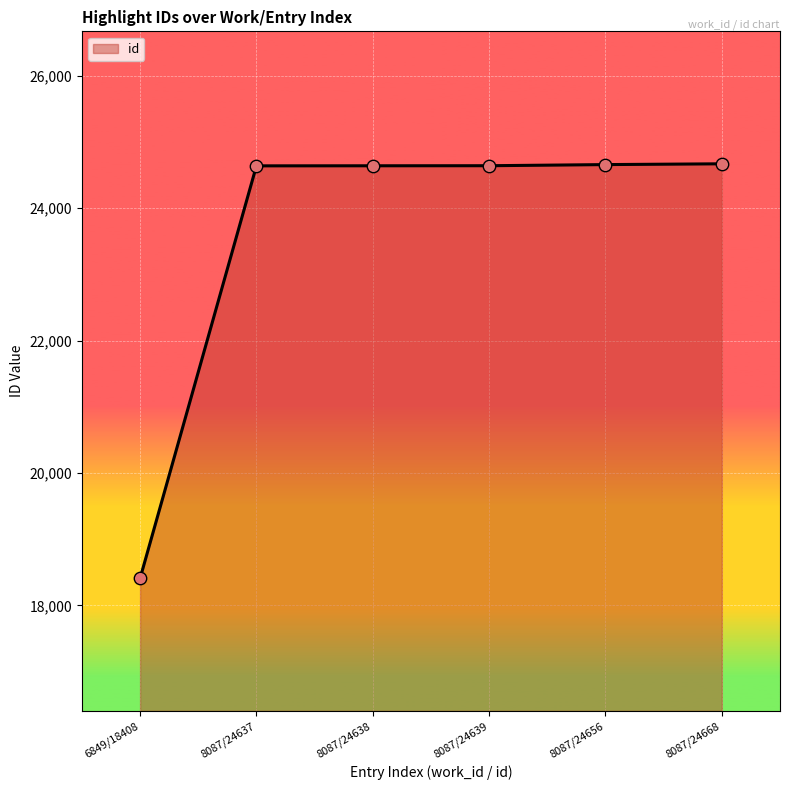

Approximately how many times larger is the value at 8087/24638 compared to 8087/24639?

1.0